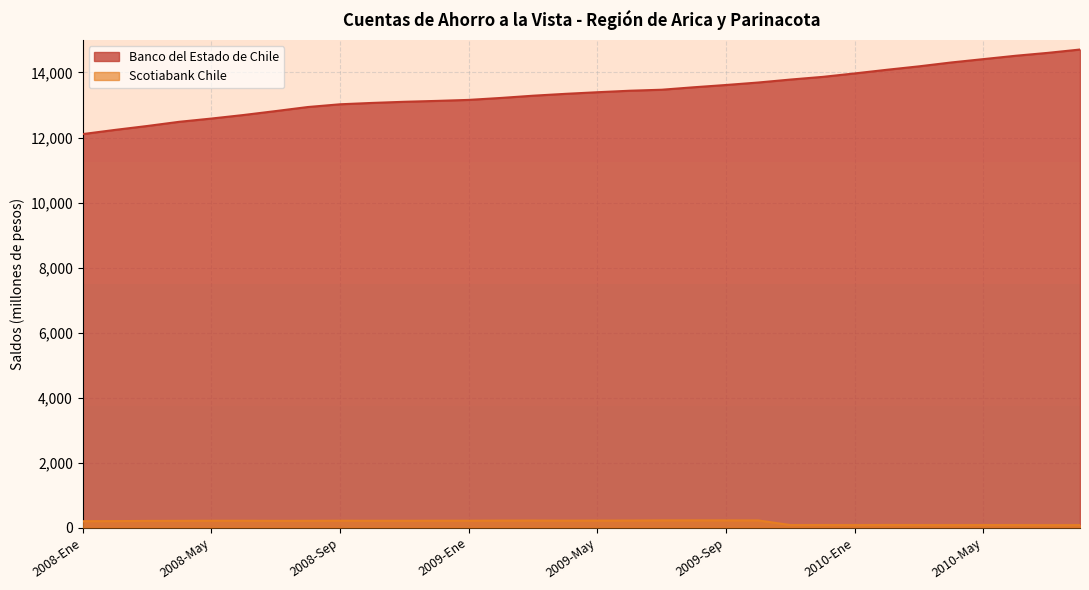

What are all the series names shown in the legend?

Banco del Estado de Chile, Scotiabank Chile